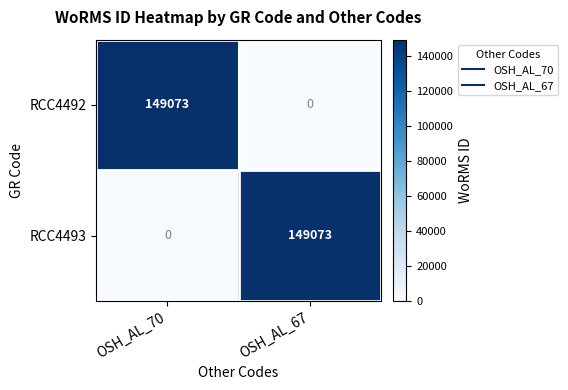

Reading right to left, transcribe all the data shown in this chart.

RCC4492: OSH_AL_67=0	OSH_AL_70=149073
RCC4493: OSH_AL_67=149073	OSH_AL_70=0